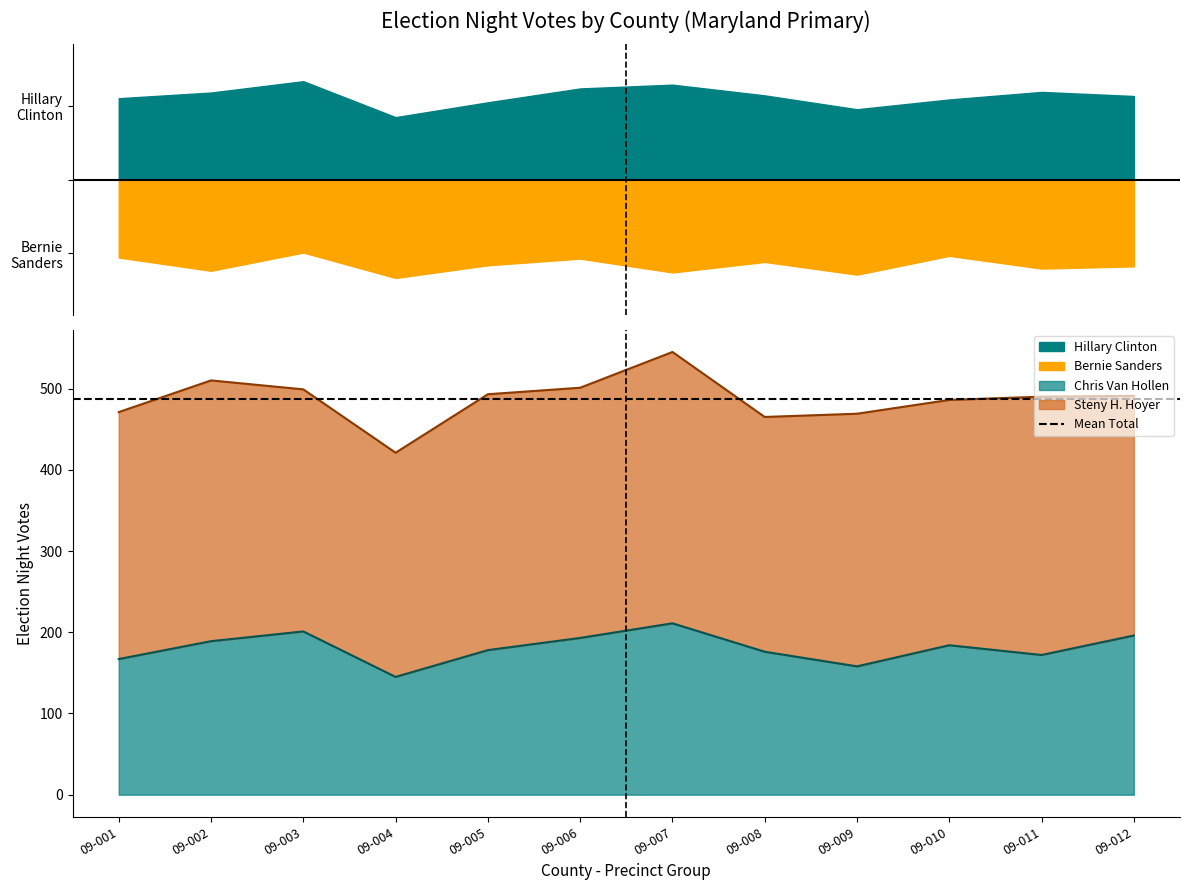

Does the chart display data point markers on the line(s)?

No